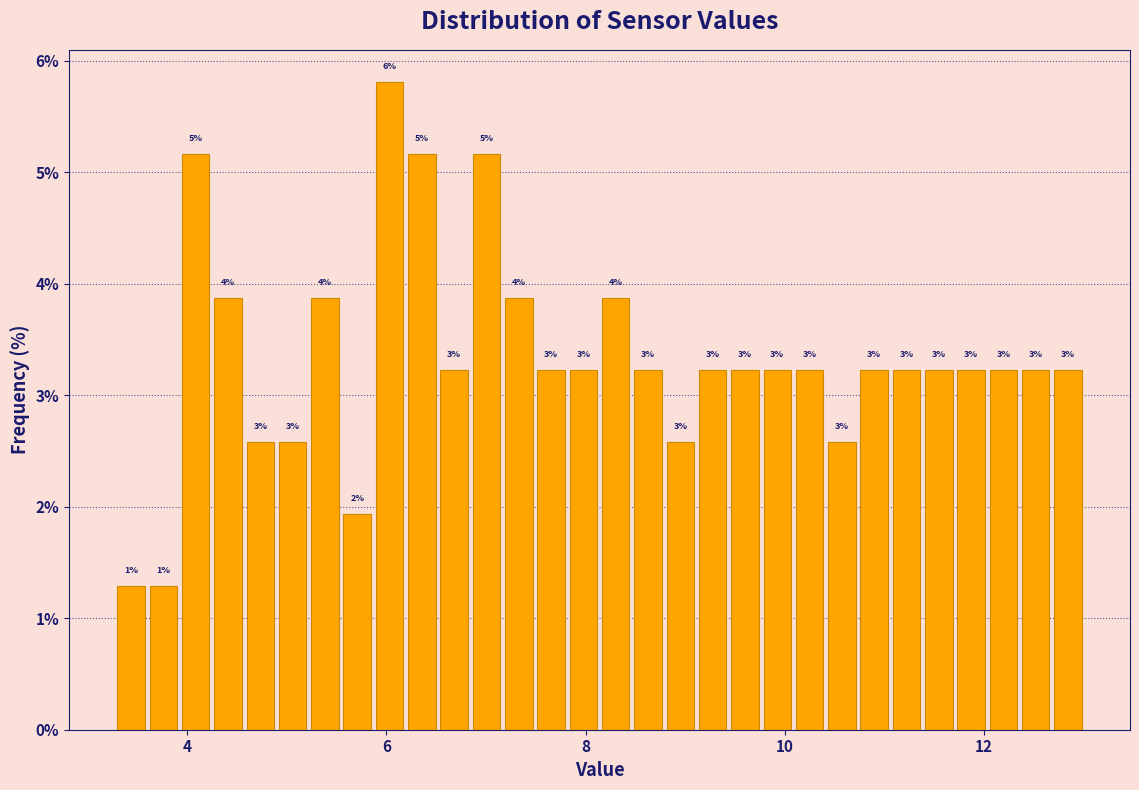

Read against the x-axis, roughly where is the centre of the tallest bar?

6.0